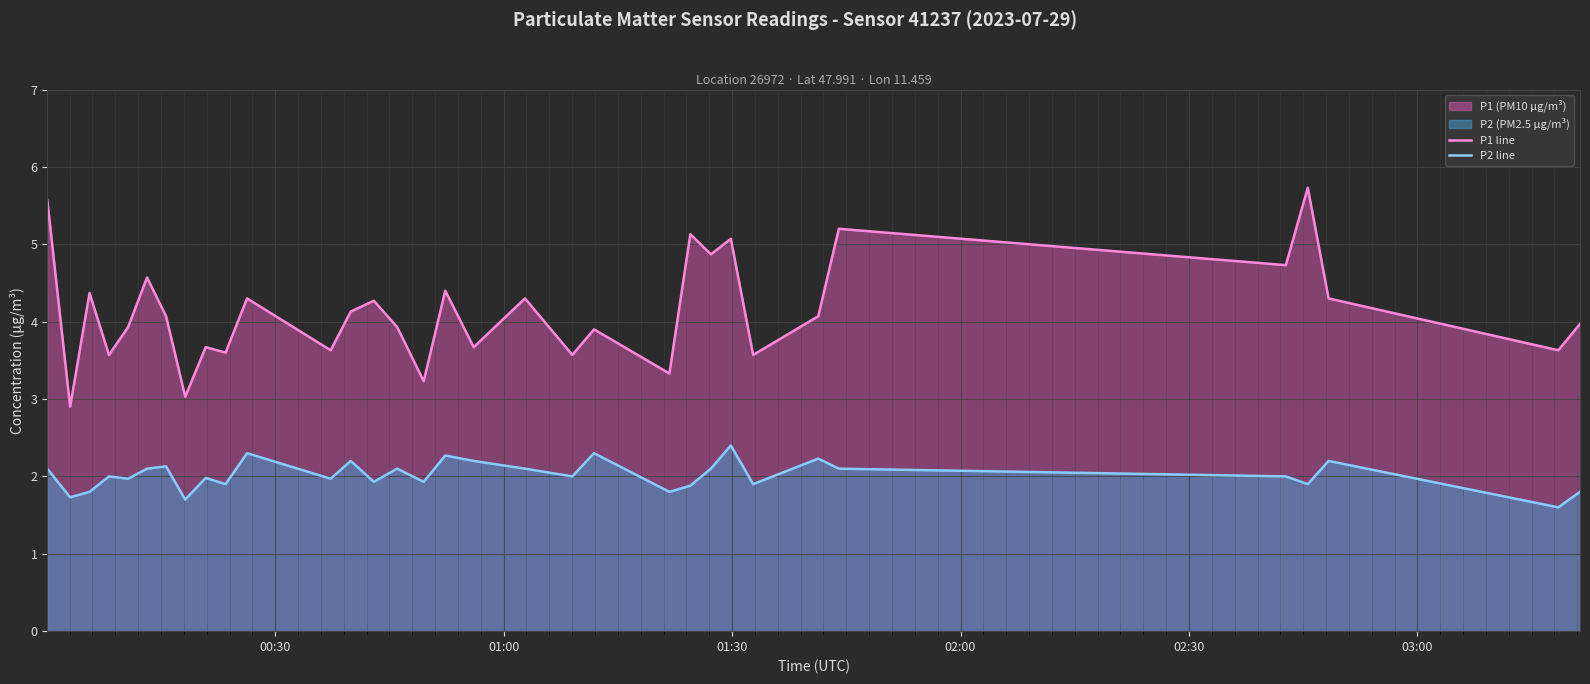

Rank the series by their maximum value, from lowest to highest.

P2 line, P1 line